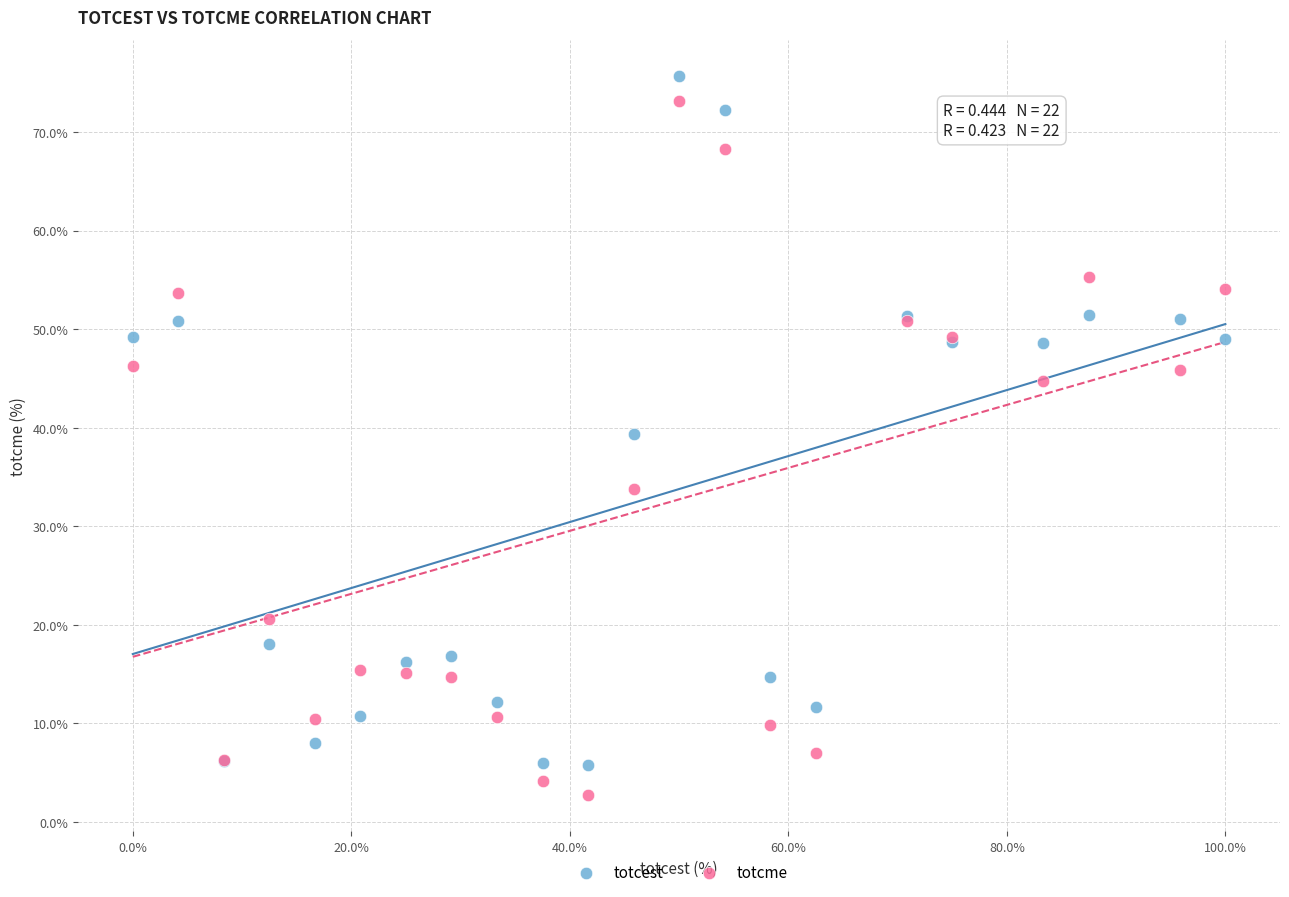

What is the X range (max minus min) for the scatter plot?

100.0